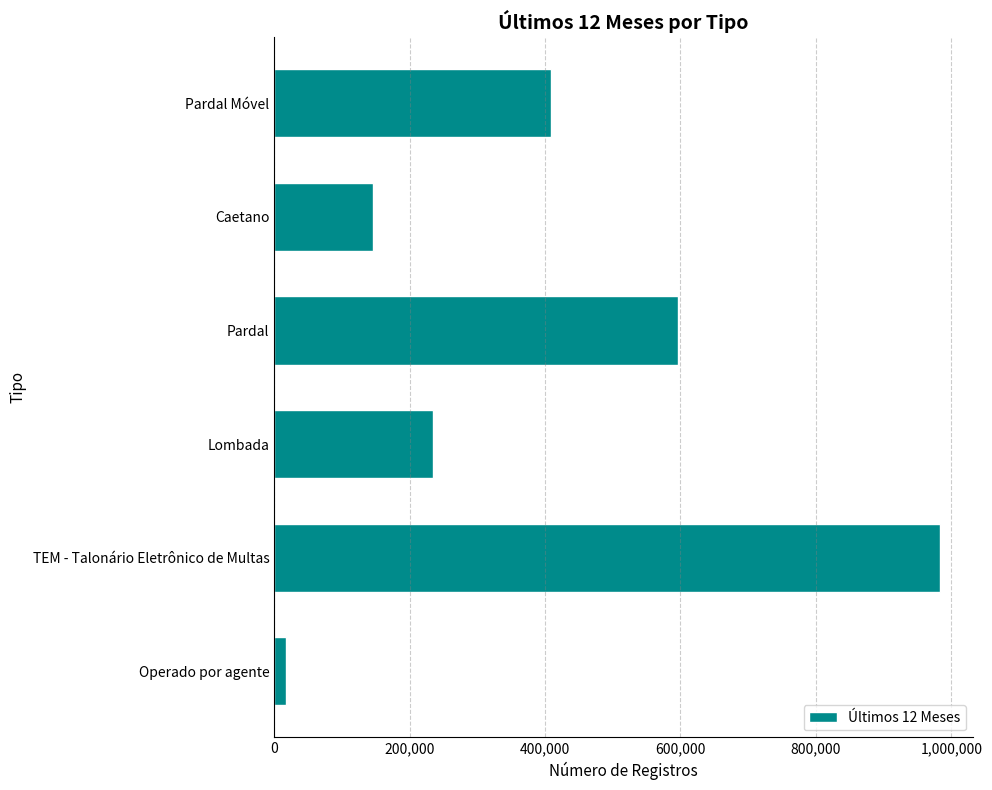

The value at Lombada is 235269. True or false?

True